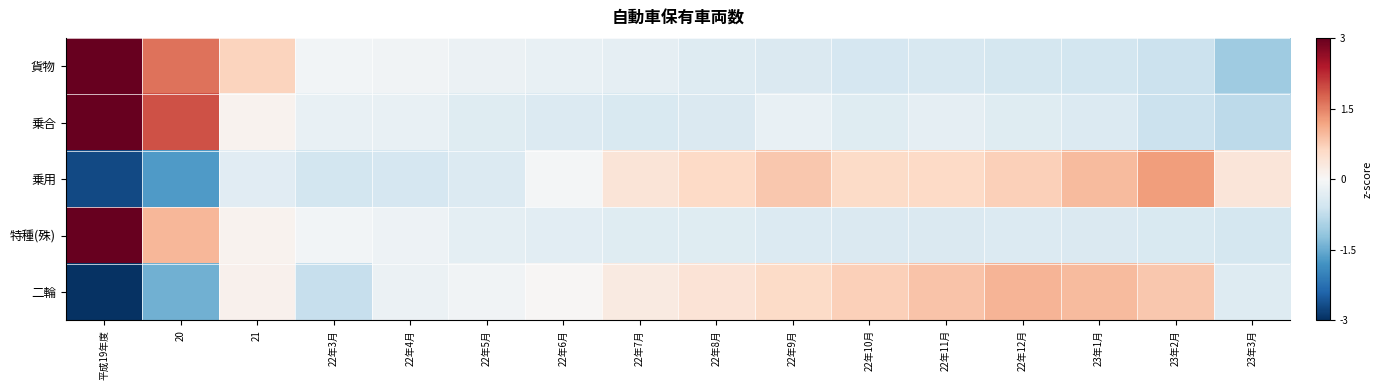

What is the difference between the highest and lowest values at 20?

3.6